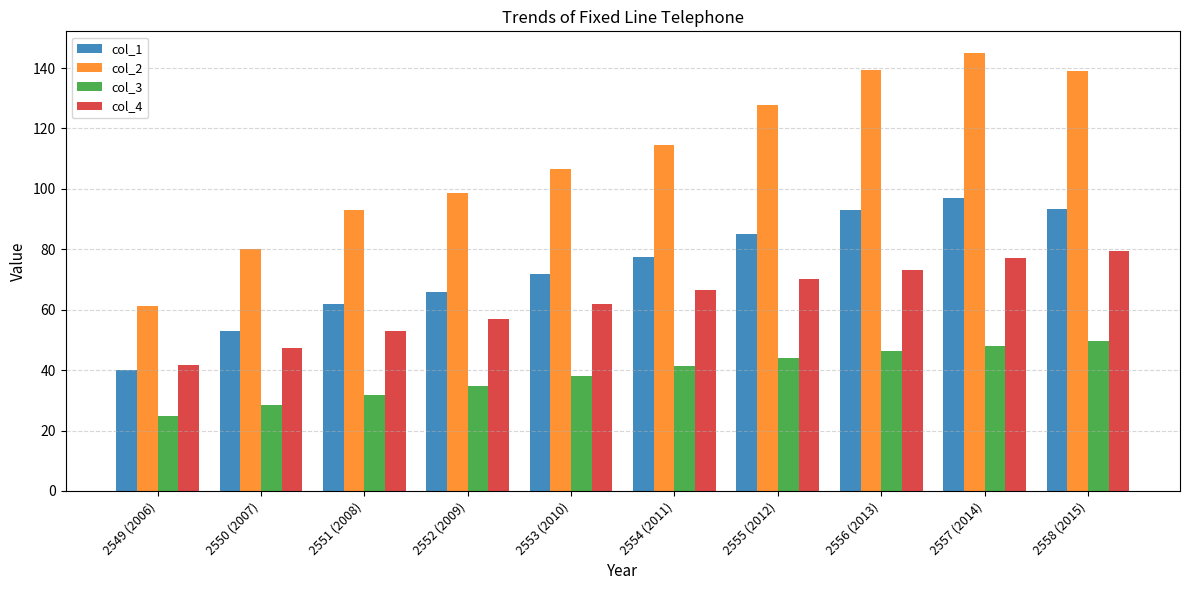

How many data points in col_4 are above 66?

5